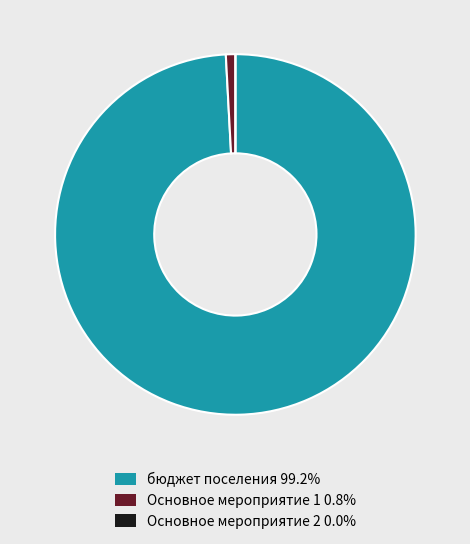

Do бюджет поселения 99.2% and Основное мероприятие 1 0.8% together represent more than half of the pie?

Yes